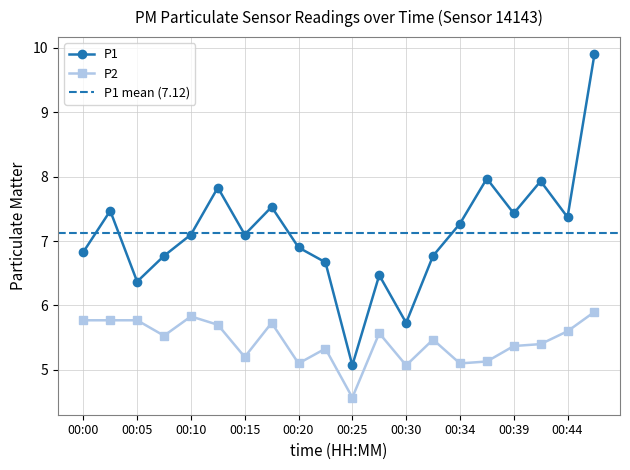

Is the value of P2 at 00:22 greater than the value of P1 at 00:37?

No